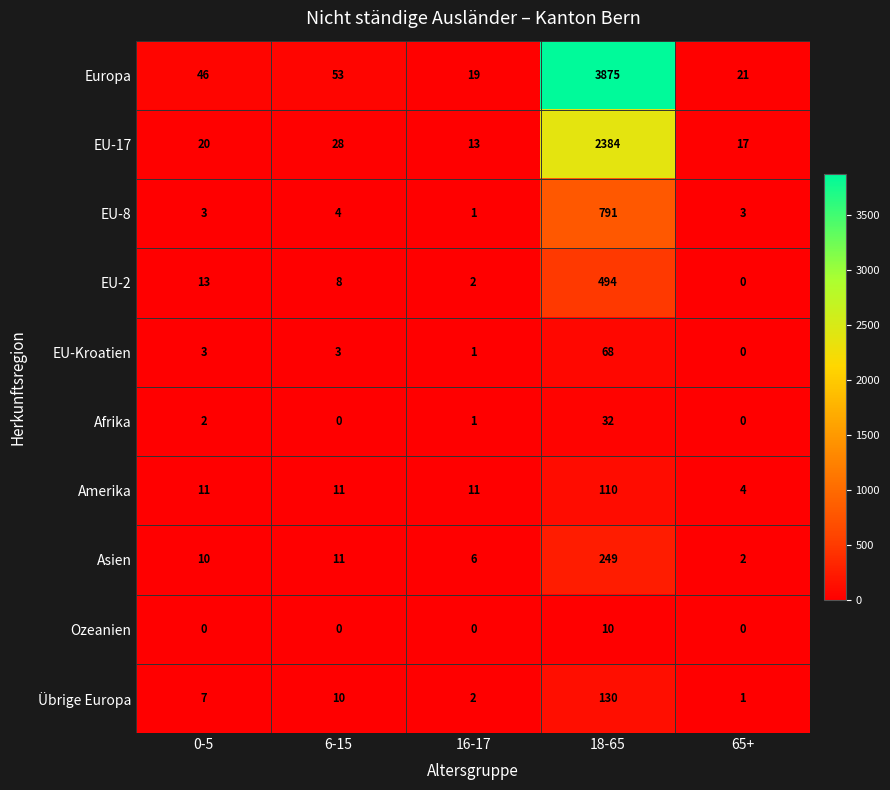

At which label is Afrika closest to 16?

0-5